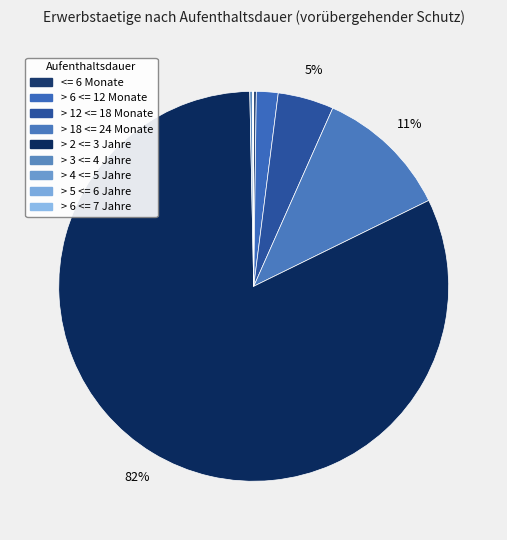

How many segments does this pie chart have?

9